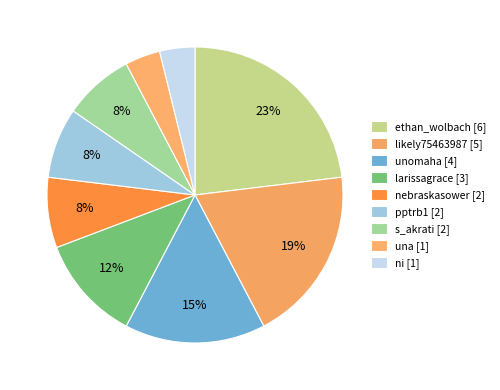

What is the largest slice in the pie chart?

ethan_wolbach